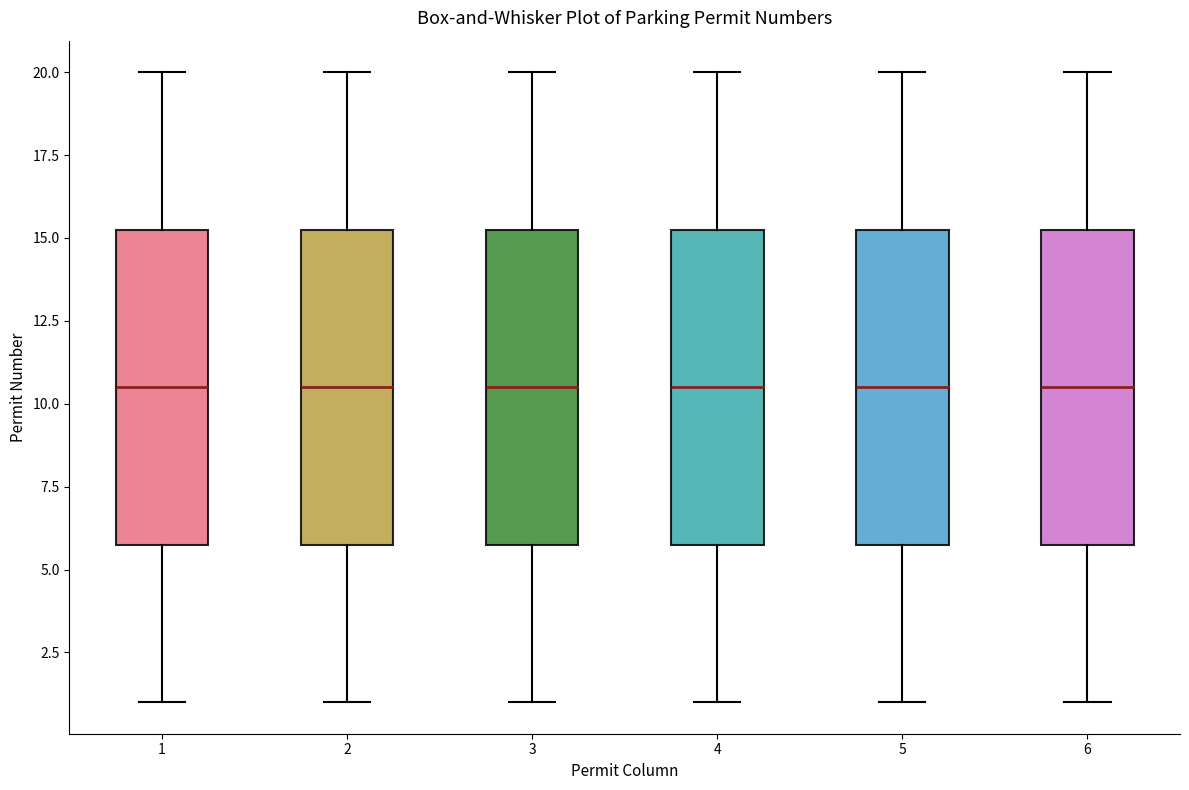

Where does the median line of the box at x = 3 sit on the y-axis? The values are not printed on the chart, so give them approximately, as read against the axis.

10.5